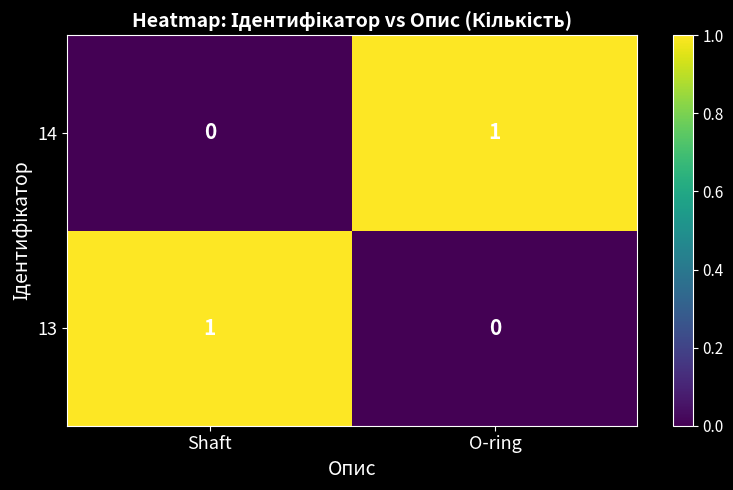

Rank the categories by 13 value from highest to lowest.

Shaft, O-ring